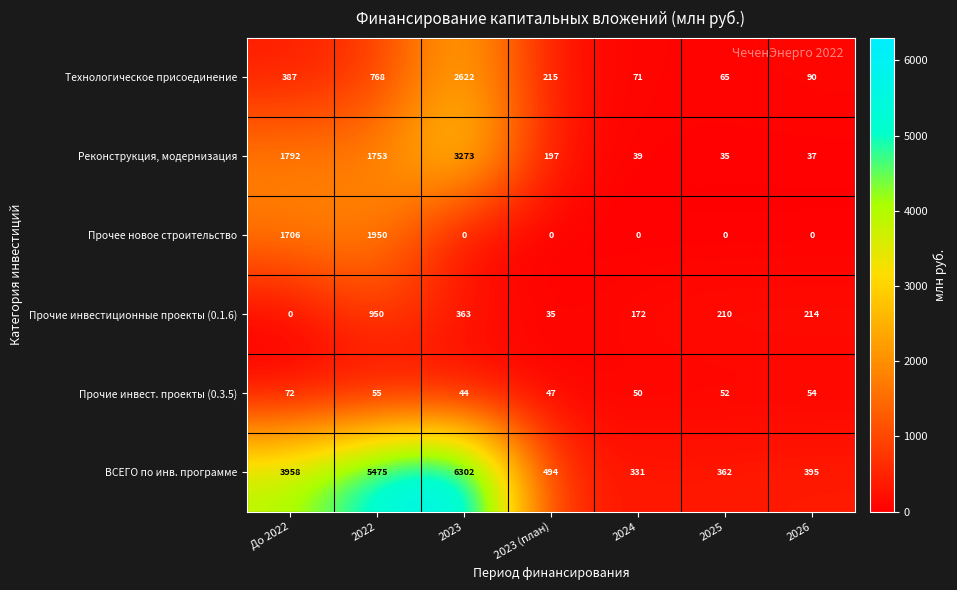

List the series in order of their peak value, lowest first.

Прочие инвест. проекты (0.3.5), Прочие инвестиционные проекты (0.1.6), Прочее новое строительство, Технологическое присоединение, Реконструкция, модернизация, ВСЕГО по инв. программе